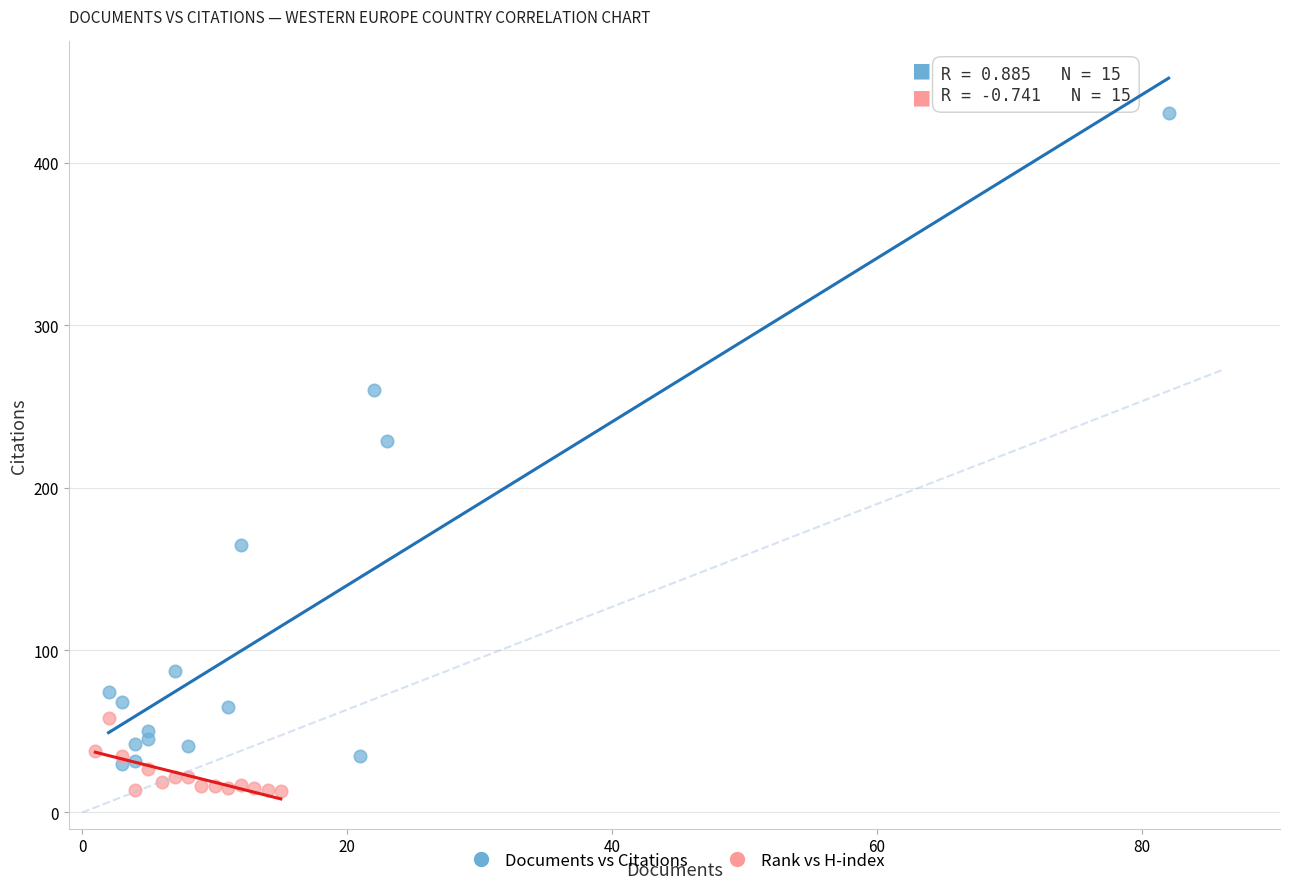

Which series contains the highest Y value?

Documents vs Citations